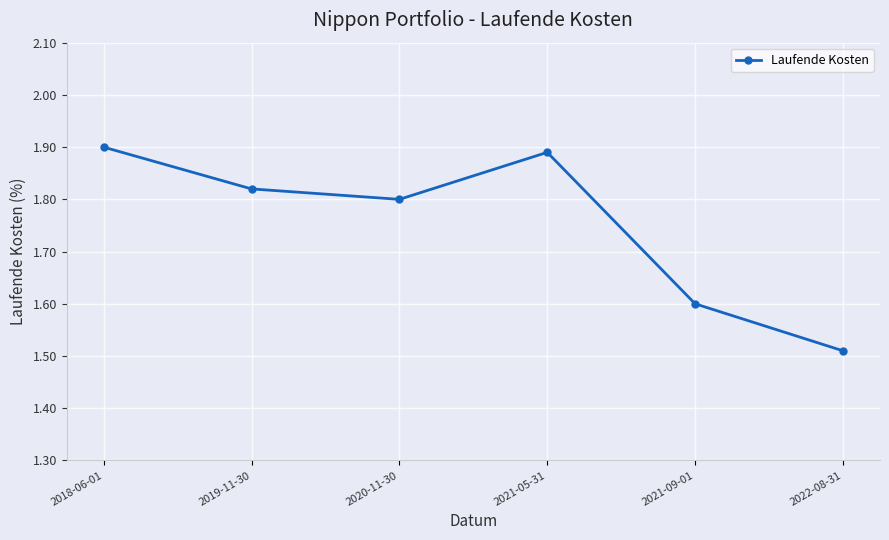

How many values are between 1 and 2?

6